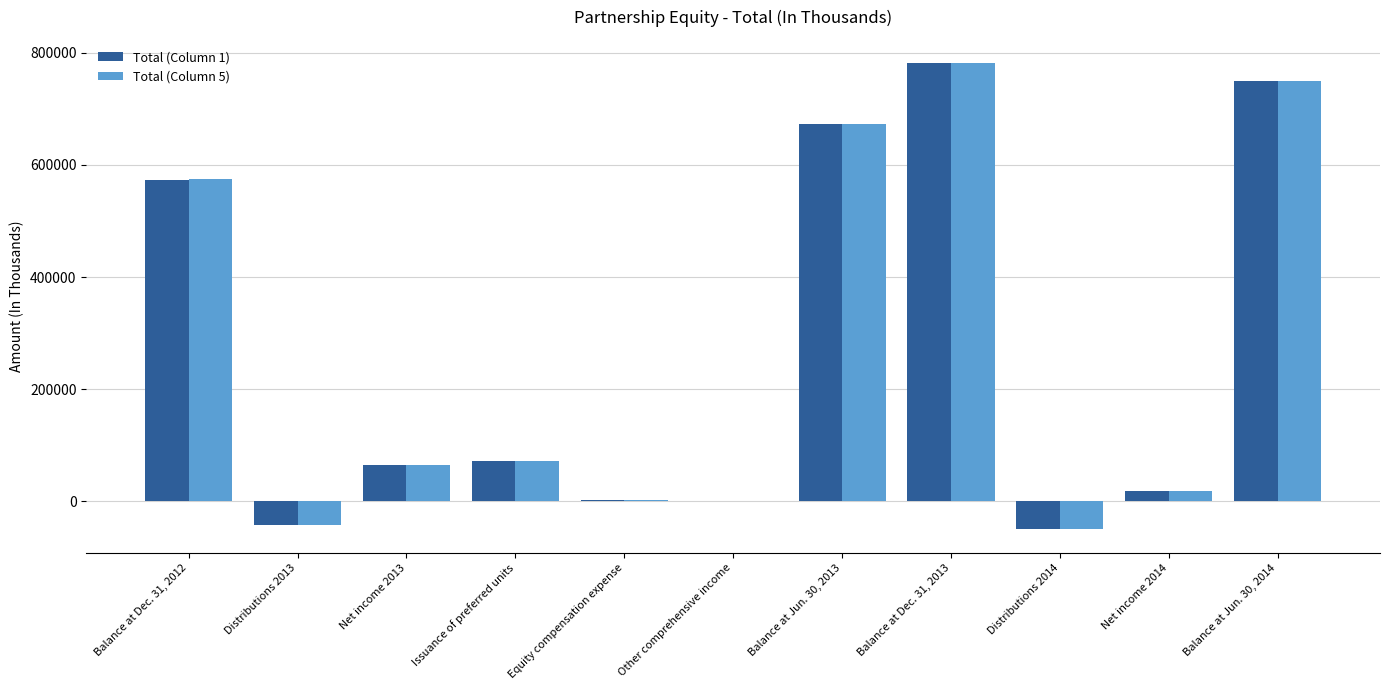

How many data points does each series have?

11